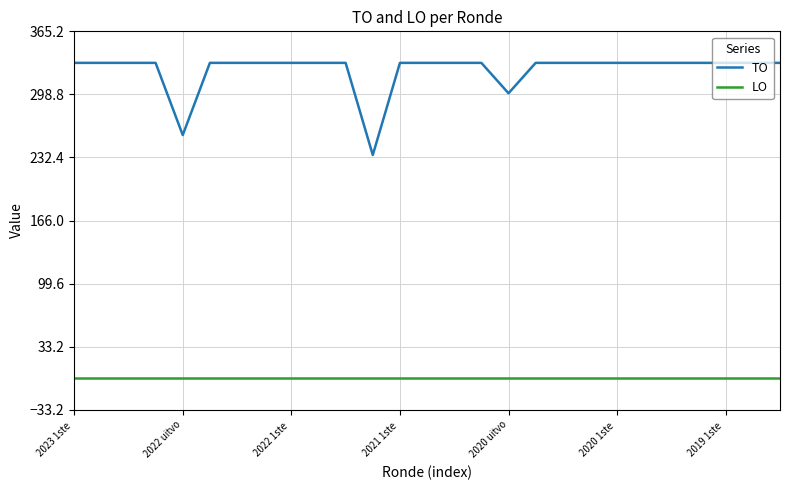

True or false: LO and TO cross at least once.

False